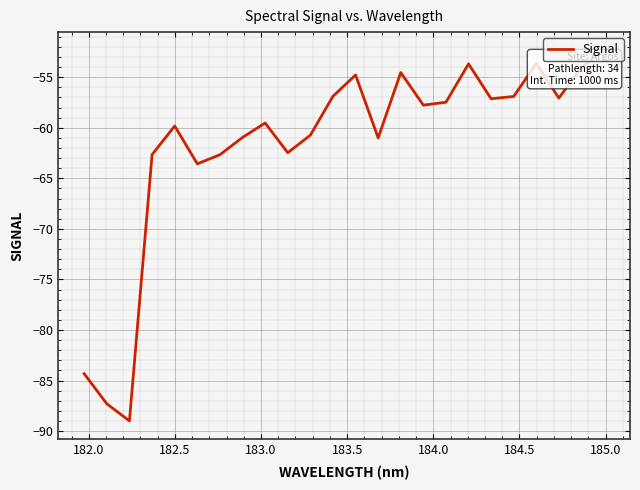

How many categories are shown in the chart?

24